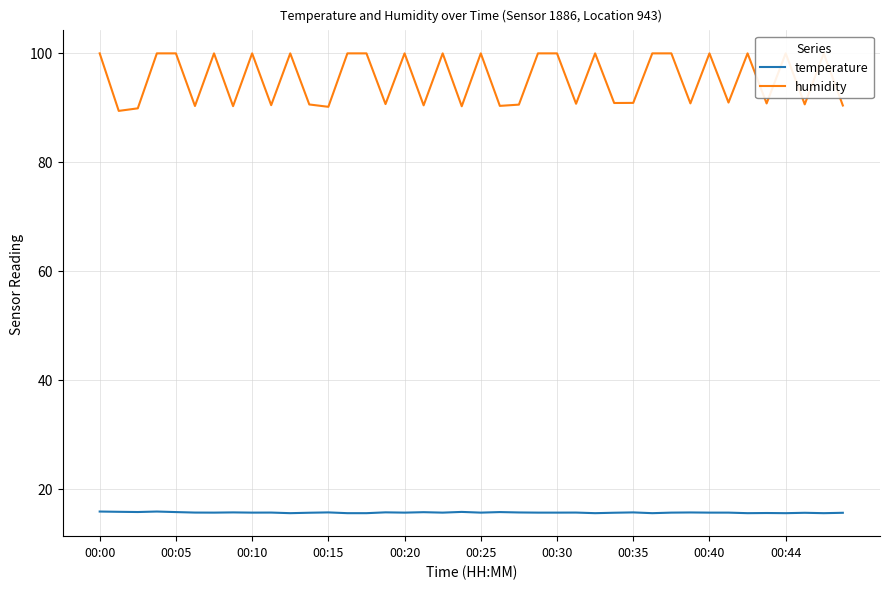

What position from the left is 38?

39